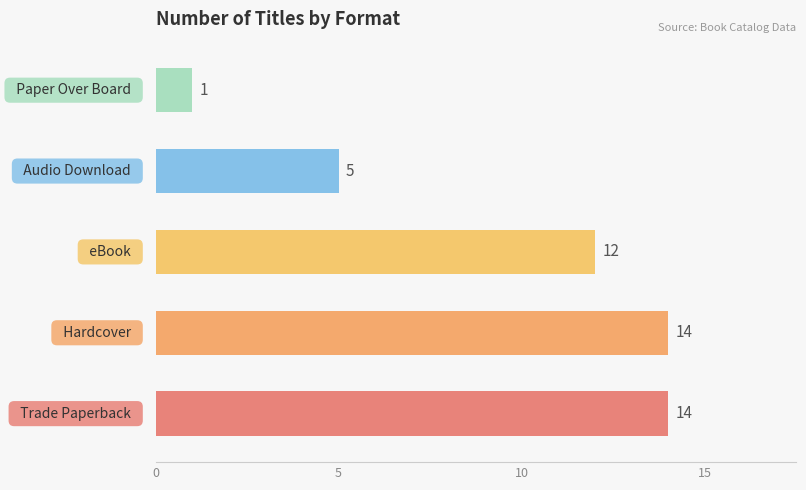

What is the difference between the maximum and minimum values?

13